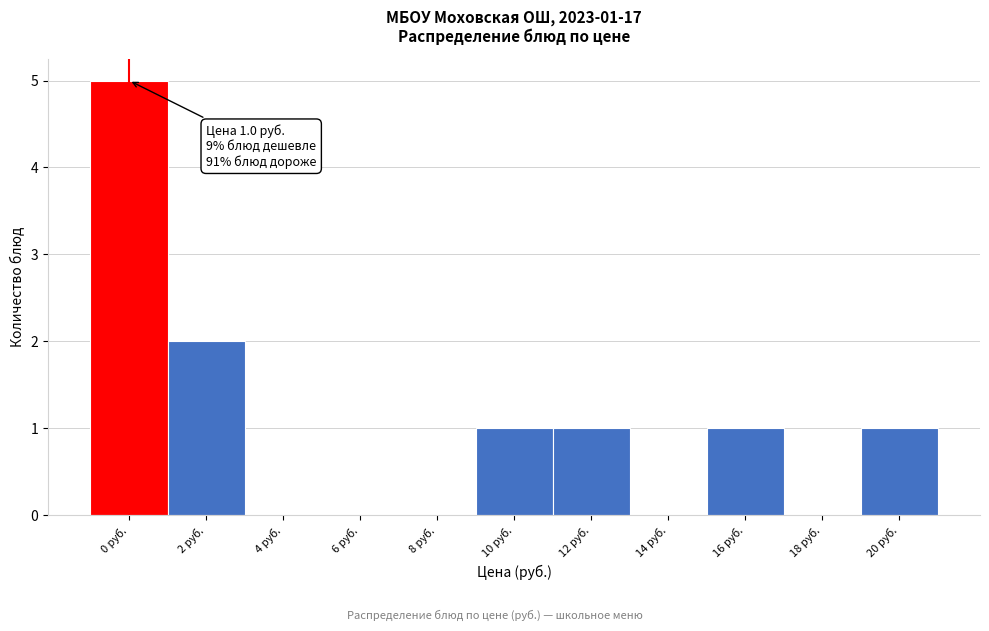

Reading right to left, extract all data points from this chart.

20 руб.=1	18 руб.=0	16 руб.=1	14 руб.=0	12 руб.=1	10 руб.=1	8 руб.=0	6 руб.=0	4 руб.=0	2 руб.=2	0 руб.=5